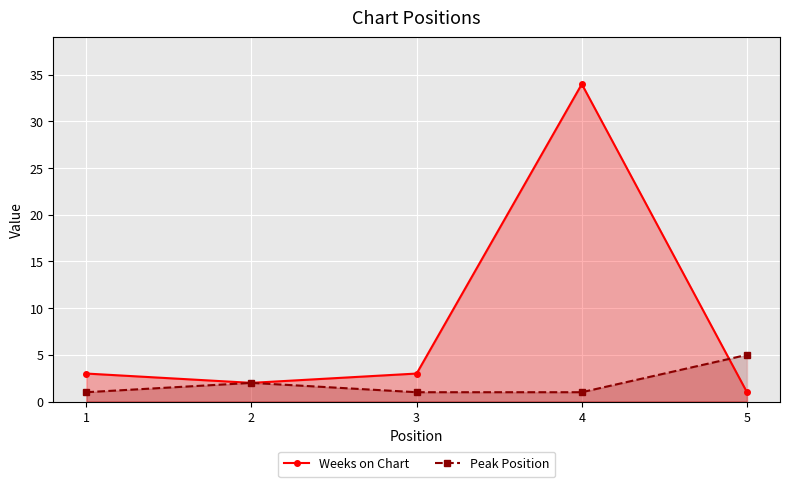

Count the number of data series in this chart.

2